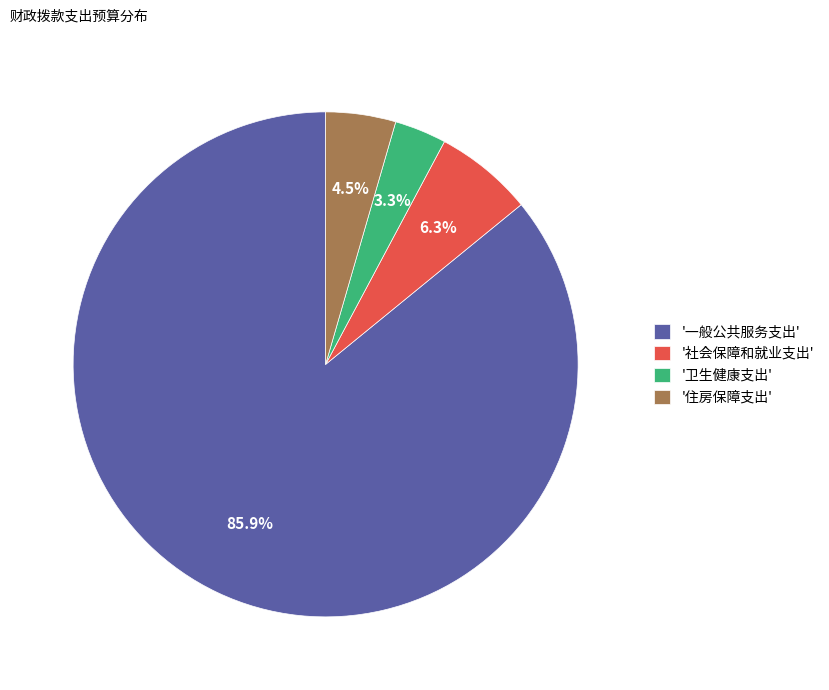

Which category has the smallest portion of the pie?

'卫生健康支出'